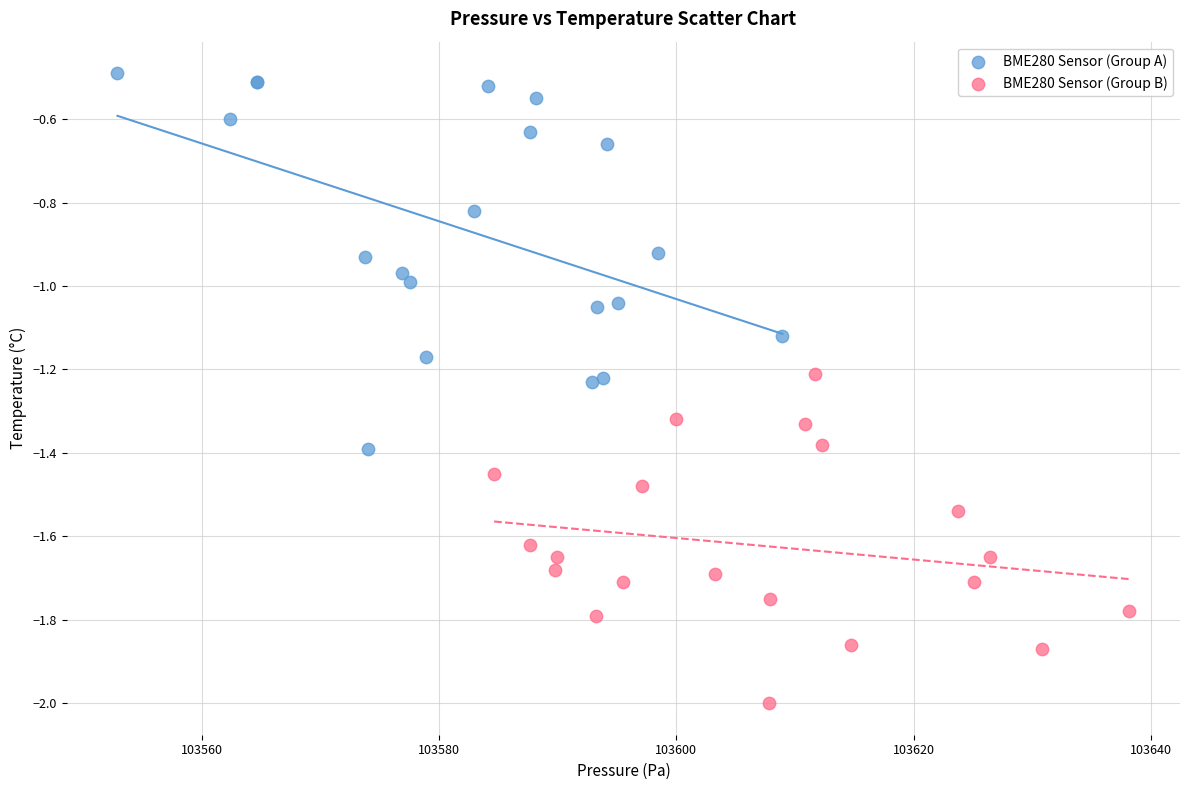

Which series has the largest Y range (max minus min)?

BME280 Sensor (Group A)